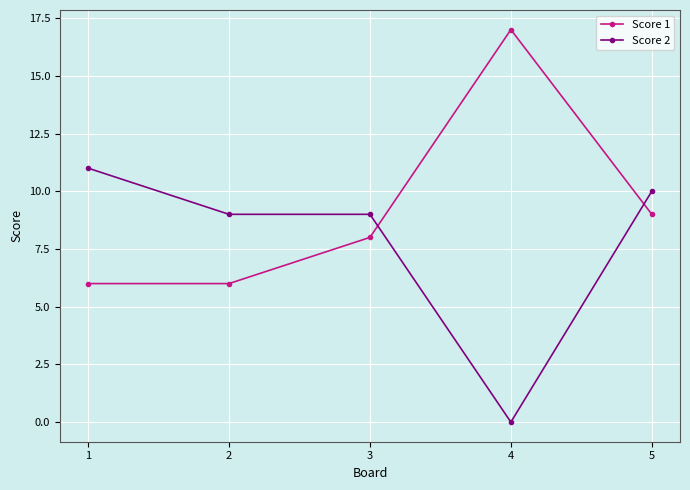

Does the chart have visible grid lines?

Yes